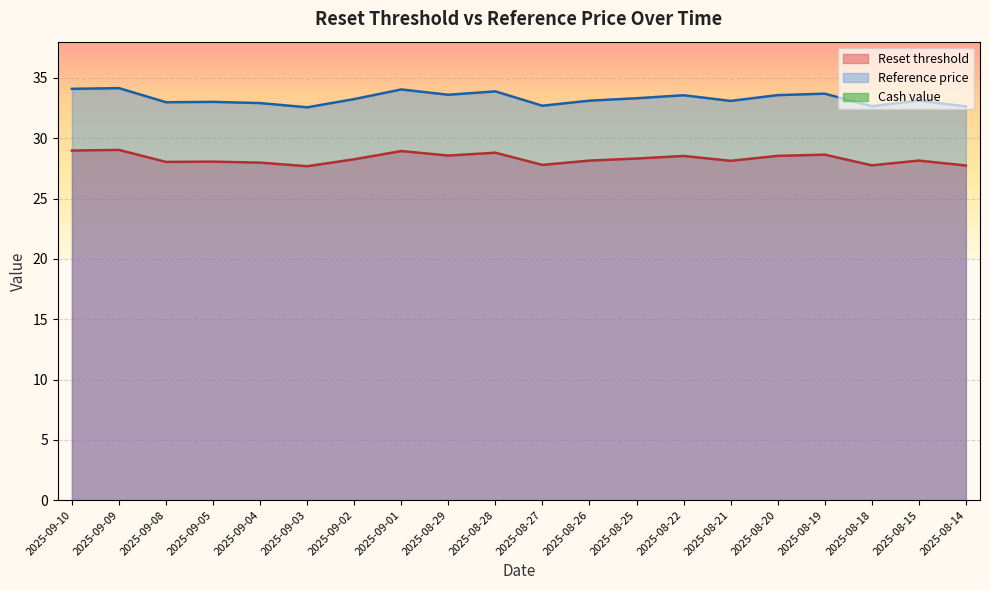

The Reset threshold series shows 28.1 at 2025-09-05. True or false?

True